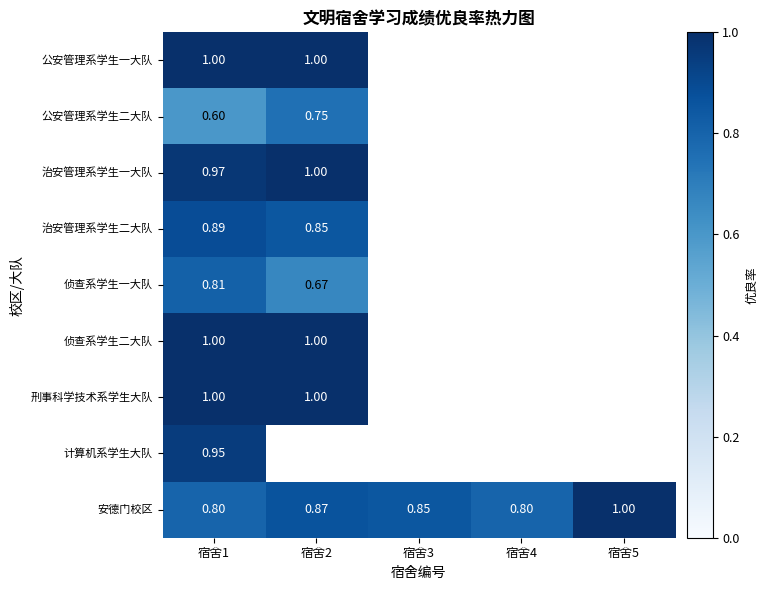

List the labels in order of 刑事科学技术系学生大队 value, largest first.

宿舍1, 宿舍2, 宿舍3, 宿舍4, 宿舍5